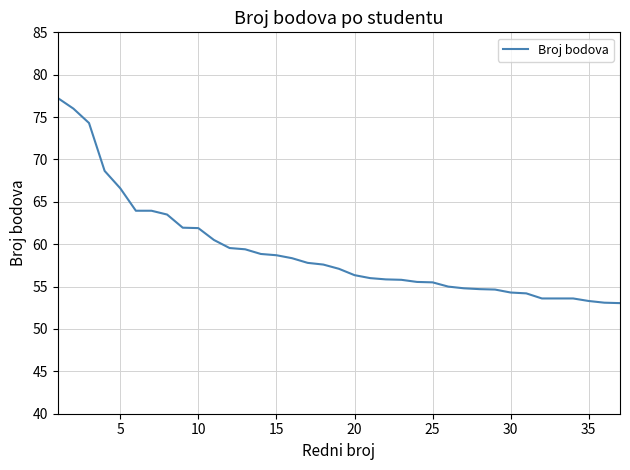

What is the difference between the maximum and minimum values?

24.2